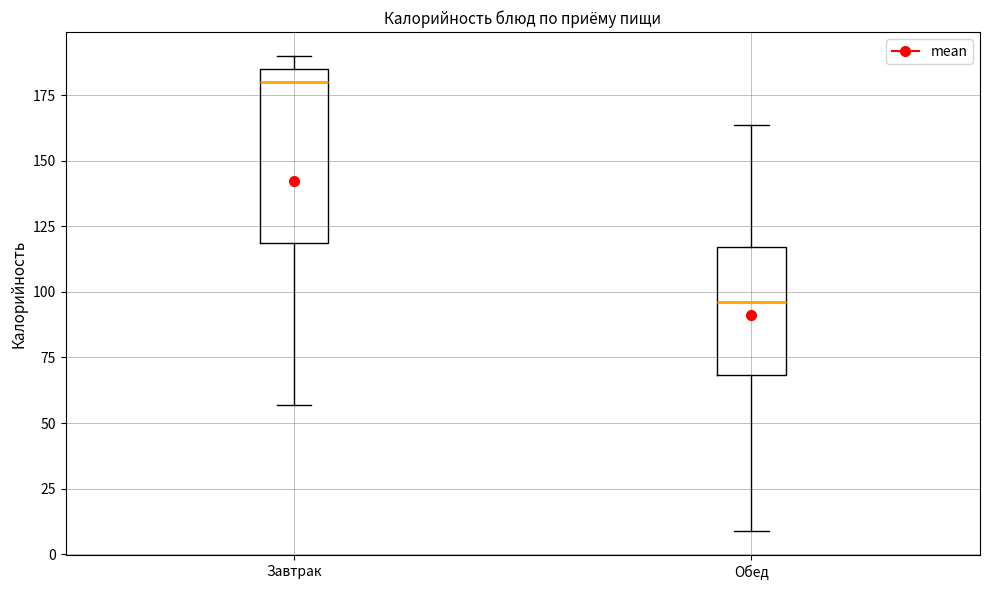

Which box's median line is the highest?

Завтрак